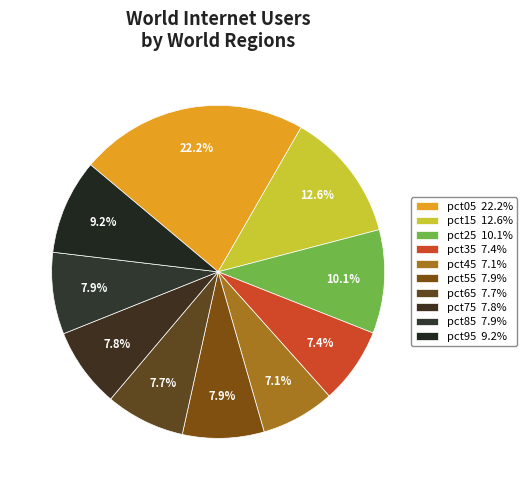

Is it true that pct85 is 8% of the pie?

True